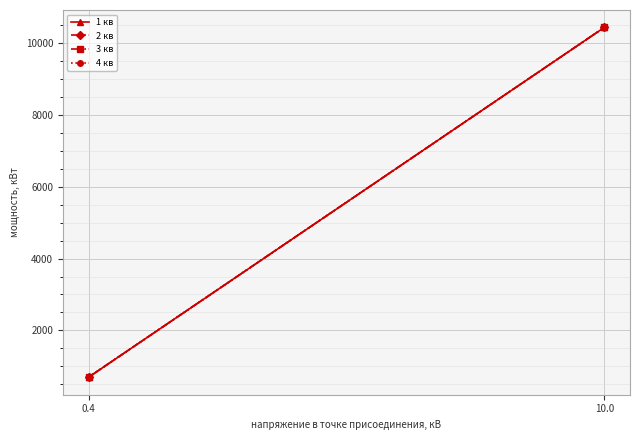

At 0.4, list the series in order from largest to smallest.

1 кв, 2 кв, 3 кв, 4 кв